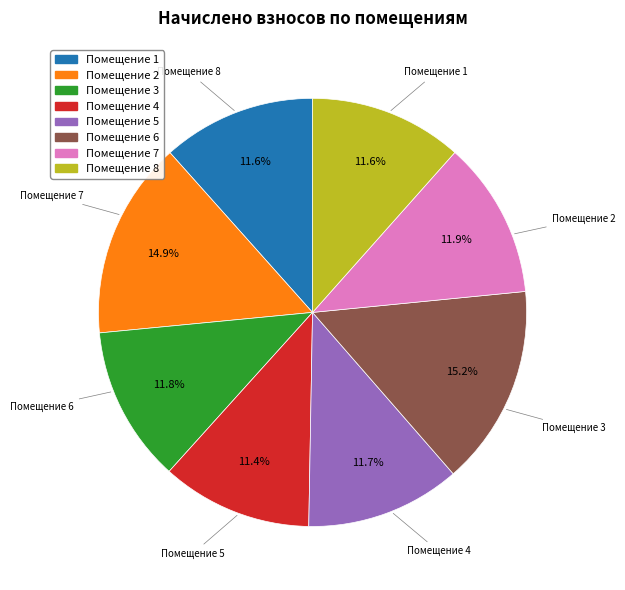

How many slices are in this pie chart?

8